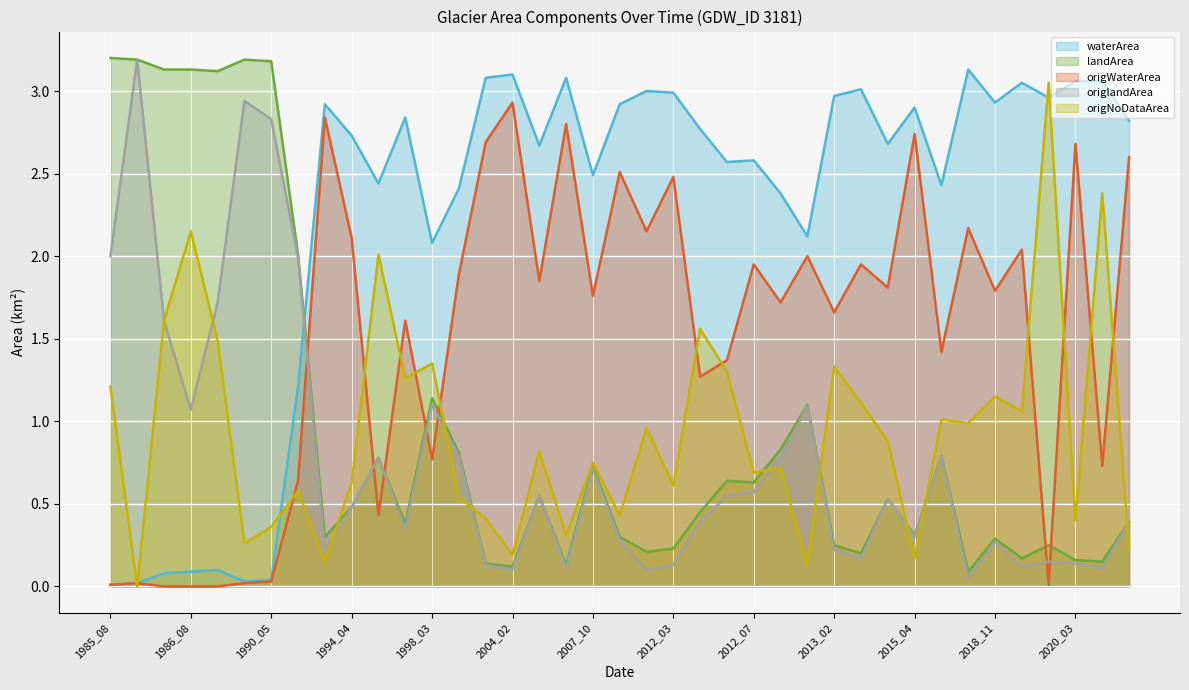

The origlandArea series shows 0.2 at 2020_03. True or false?

False